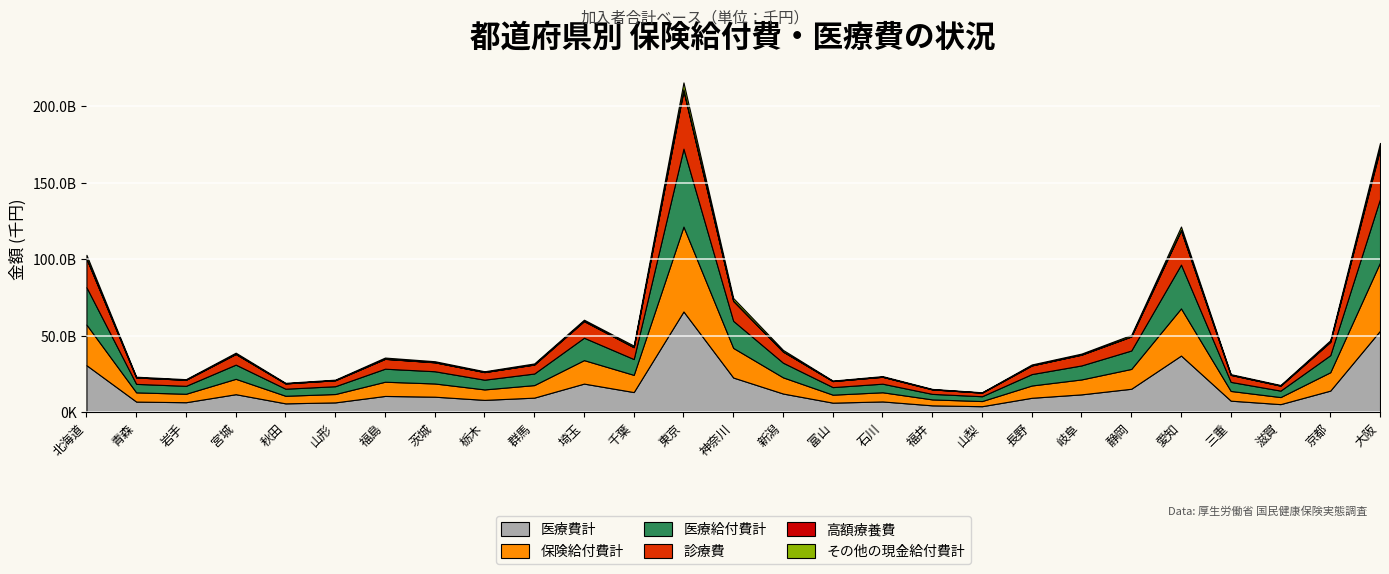

Reading right to left, list all the values displayed in this chart.

医療費計: 53288966.1	14203142.4	5383294.8	7642736.7	37078529.9	15412231.7	11757874.4	9527367.7	4032255.2	4589004.9	7139454.0	6345857.8	12303912.5	22738804.9	65861246.2	13250224.9	18781280.8	9623114.1	8155700.5	10241643.9	10727364.7	6521888.9	5885474.4	11871551.6	6631634.8	7044246.9	30802240.5
保険給付費計: 44524473.1	11995425.3	4604987.8	6339646.4	30793258.9	12947872.6	9750385.7	8023402.0	3358711.9	3875251.4	5993469.9	5212511.8	10565516.6	19336693.5	55402587.2	11234135.9	15326697.8	8188939.6	6831878.6	8622285.2	9275594.6	5458110.9	4957121.7	10031117.0	5526755.8	6020436.4	26521396.9
医療給付費計: 41506463.0	11121075.4	4220705.8	5915660.5	28571189.7	12015018.5	9135958.6	7446905.6	3149031.9	3602251.1	5599166.6	4938144.0	9560630.7	17651419.6	50833053.5	10319435.7	14600750.4	7537971.8	6350471.5	7974268.3	8503566.4	5091850.1	4614849.0	9260990.4	5167034.2	5529331.9	24350274.7
診療費: 32364829.9	8684558.9	3232563.3	4567000.7	22269216.6	9143993.2	6993605.4	5612587.7	2327381.4	2934002.7	4488038.0	3910503.9	7263557.8	12970869.6	37824317.1	7731043.7	10821141.2	5848920.0	4932049.5	5833178.2	6411869.4	3888965.2	3439203.9	6934519.3	3948406.9	4161178.2	18750007.6
高額療養費: 1146439.8	201516.1	44423.2	54866.0	355048.1	128246.5	123060.8	85226.6	36431.2	32340.7	51570.3	65075.4	77125.0	240384.9	818810.8	129368.0	226146.8	87032.3	80925.0	73116.3	81641.1	35473.7	36667.5	99419.2	43421.7	37738.0	204581.4
その他の現金給付費計: 3018010.1	874349.9	384282.0	423985.9	2222069.2	932854.1	614427.1	576496.4	209680.0	273000.4	394303.4	274367.8	1004886.0	1685274.0	4569533.7	914700.2	725947.4	650967.8	481407.1	648016.9	772028.2	366260.8	342272.7	770126.6	359721.6	491104.5	2171122.2